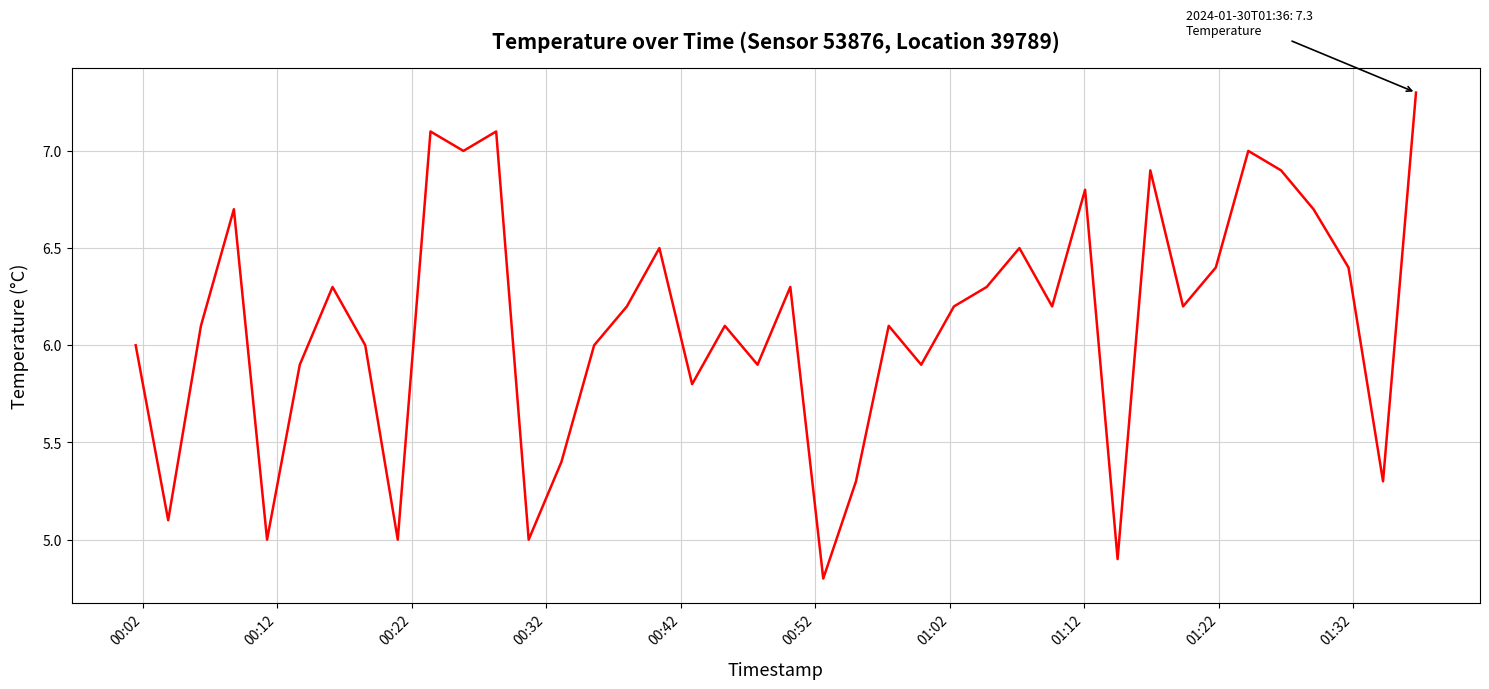

What is the minimum value shown in the chart?

4.8